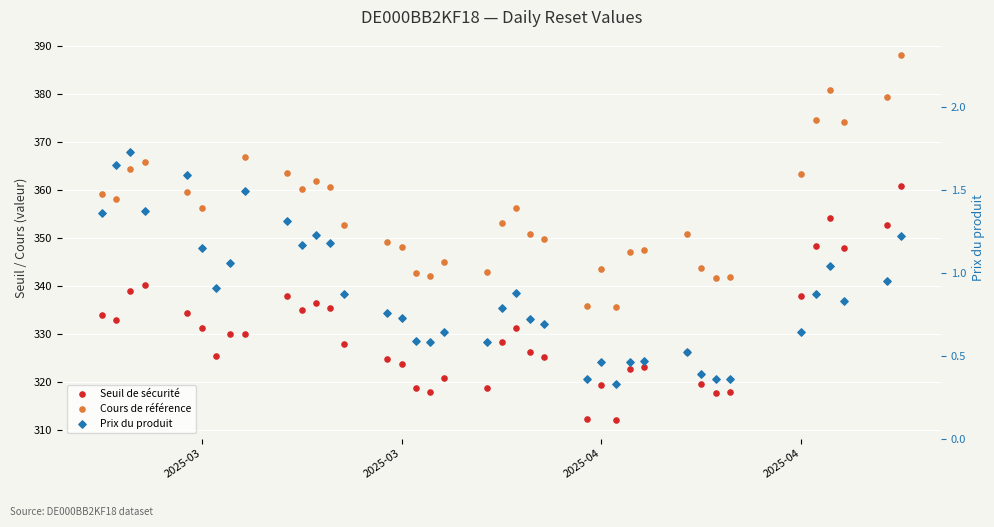

Is the value of Prix du produit at 11 greater than the value of Cours de référence at 16?

No